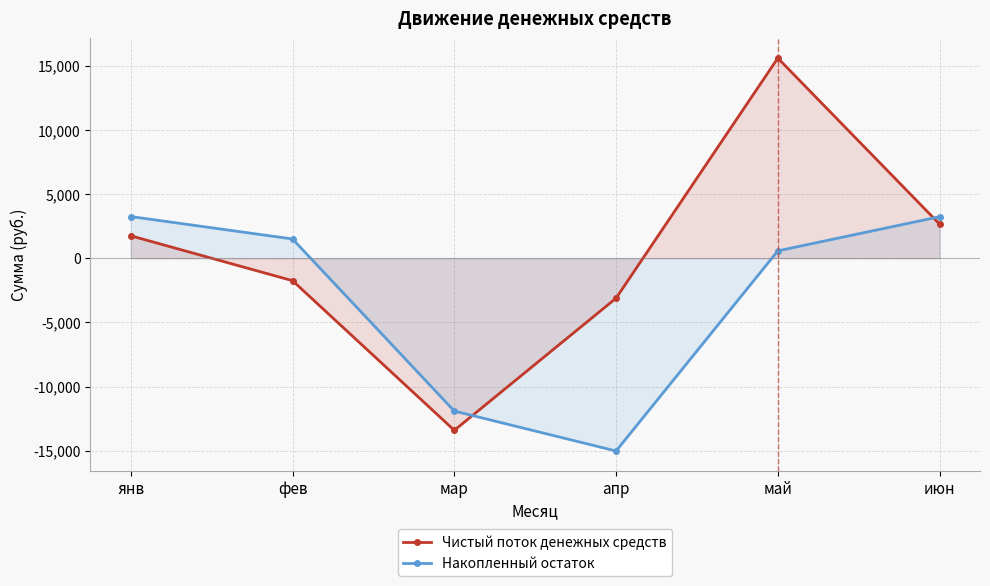

True or false: Чистый поток денежных средств has more than 1 points higher than both neighbors.

False